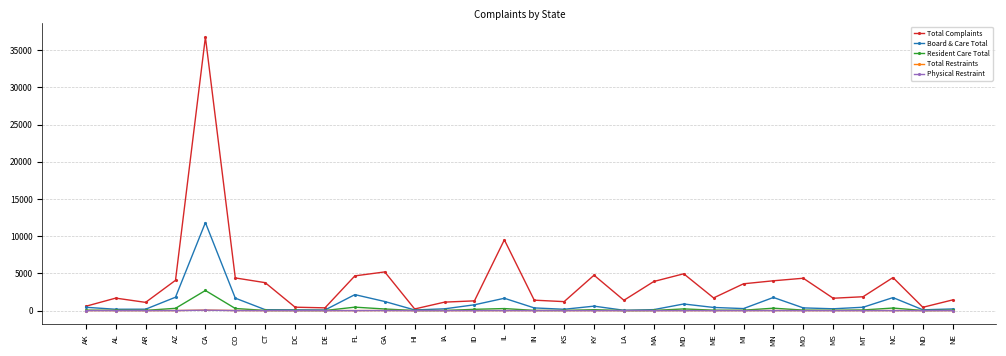

True or false: Physical Restraint has a value of 0 at NE.

True